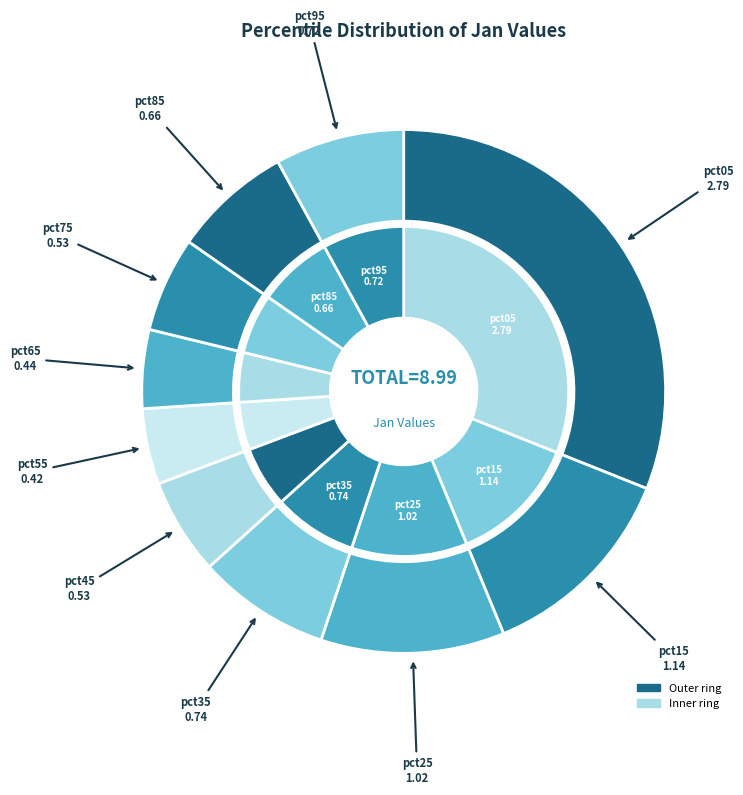

To the nearest percent, what is the combined percentage of pct75 and pct65?

11%